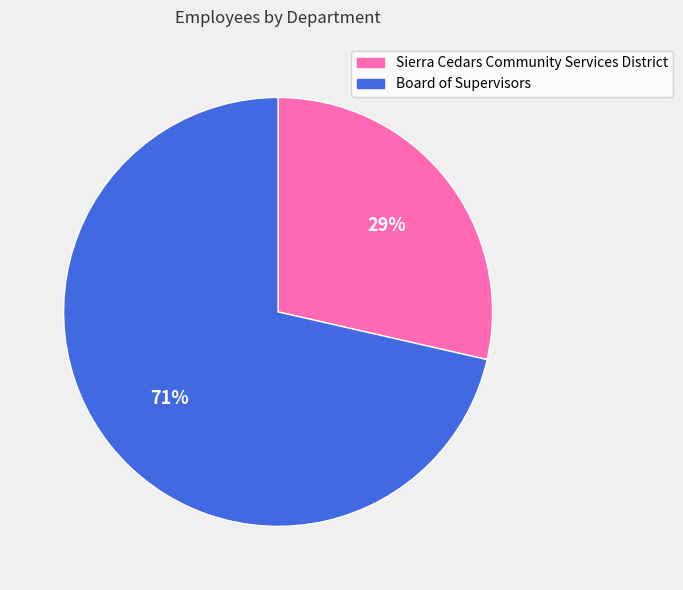

Which slice is the smallest?

Sierra Cedars Community Services District